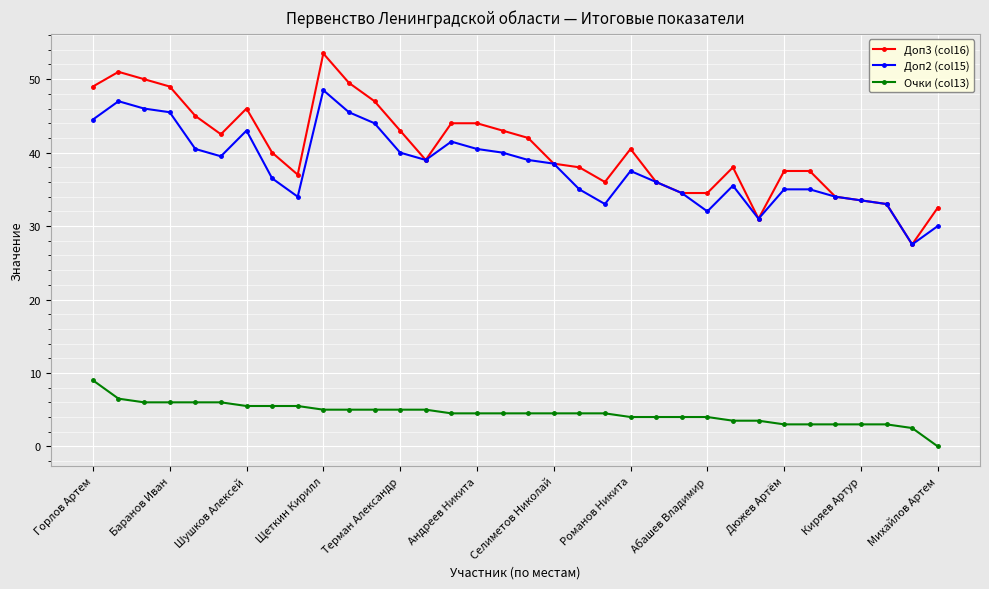

Rank the series by their maximum value, from highest to lowest.

Доп3 (col16), Доп2 (col15), Очки (col13)